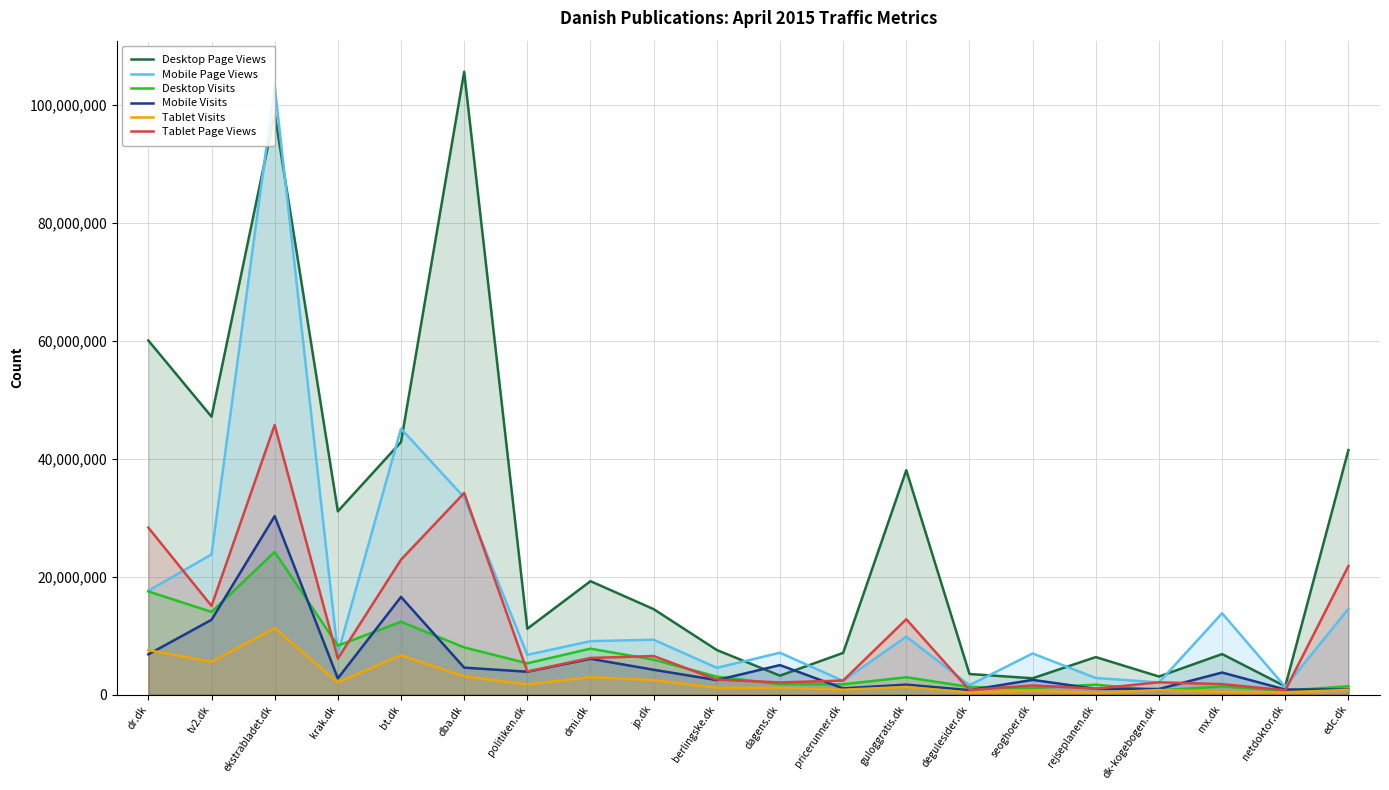

How many data points in Mobile Page Views are above 9048570?

9